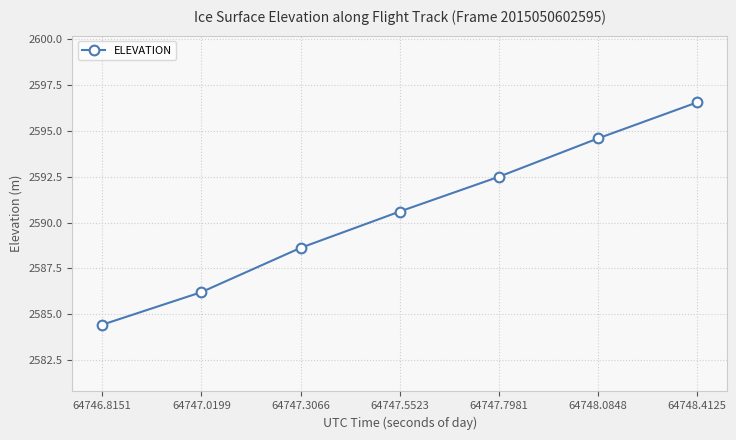

Count the number of data series in this chart.

1